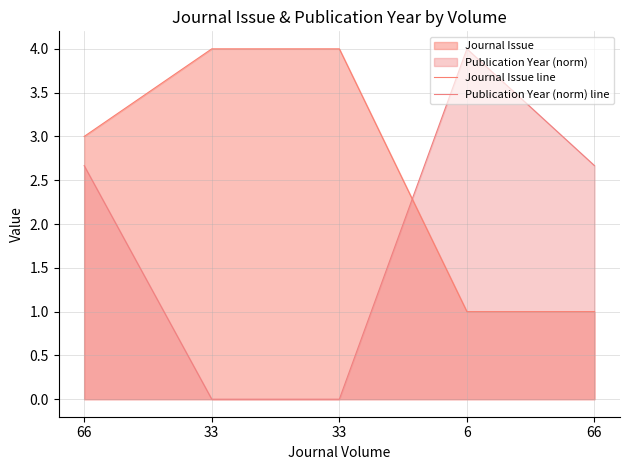

True or false: Journal Issue line and Publication Year (norm) line cross at least once.

True